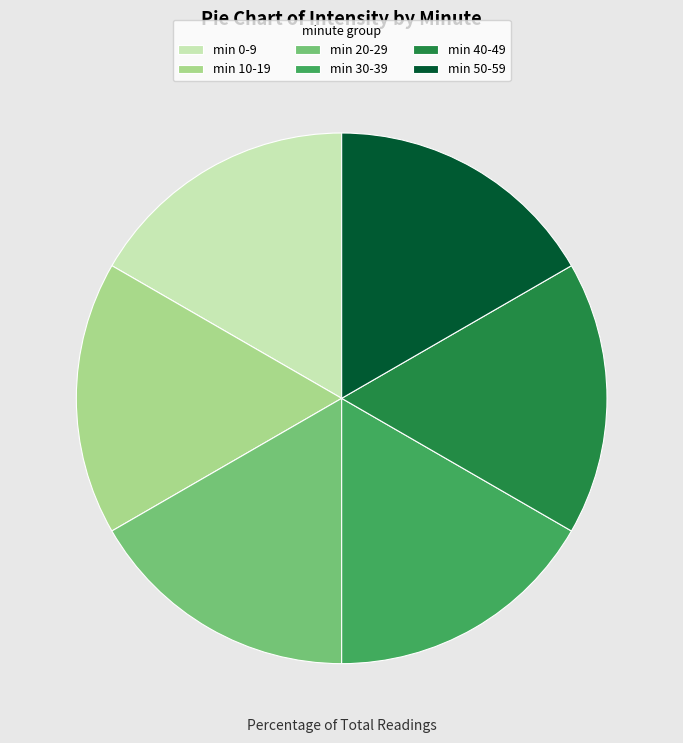

Approximately how many times larger is the value at min 20-29 compared to min 10-19?

1.0